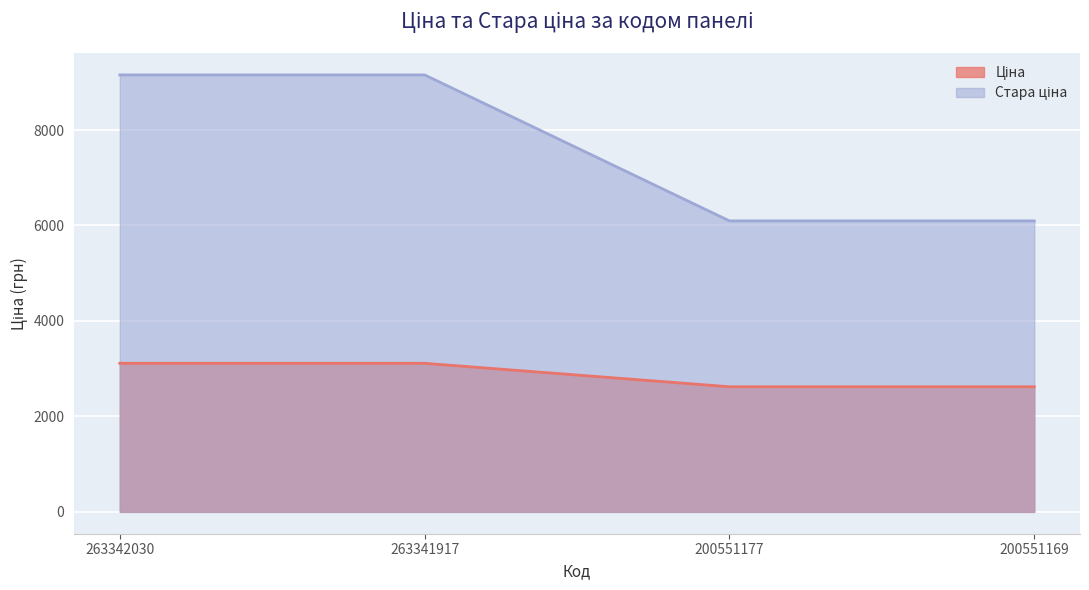

What are all the series names shown in the legend?

Ціна, Стара ціна